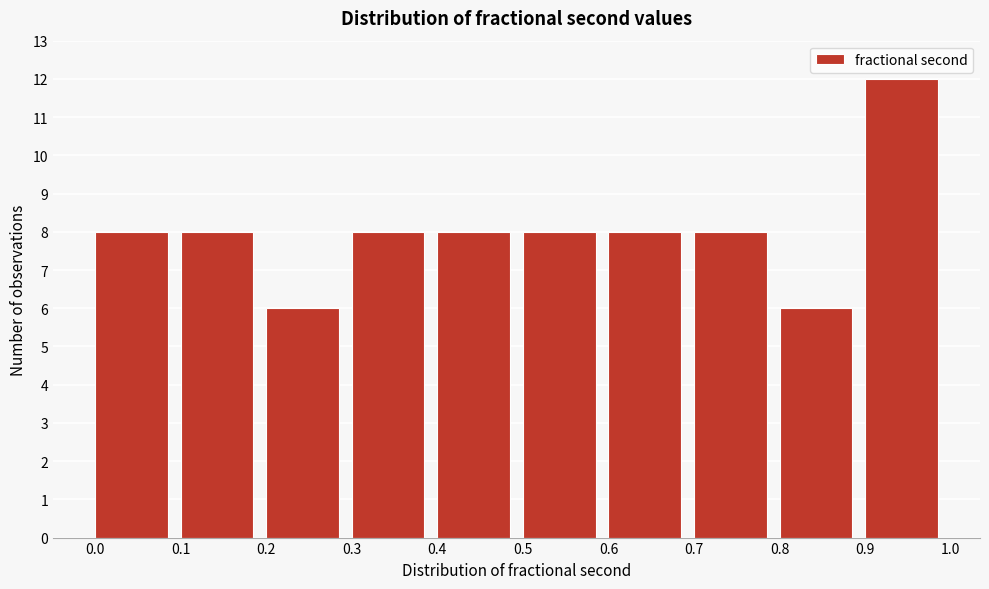

Reading left to right, list every bar in this chart as the range it spans on the x-axis followed by its height. The values are not printed on the chart, so give them approximately, as read against the axis.

0.0 to 0.1: 8
0.1 to 0.2: 8
0.2 to 0.3: 6
0.3 to 0.4: 8
0.4 to 0.5: 8
0.5 to 0.6: 8
0.6 to 0.7: 8
0.7 to 0.8: 8
0.8 to 0.9: 6
0.9 to 1.0: 12